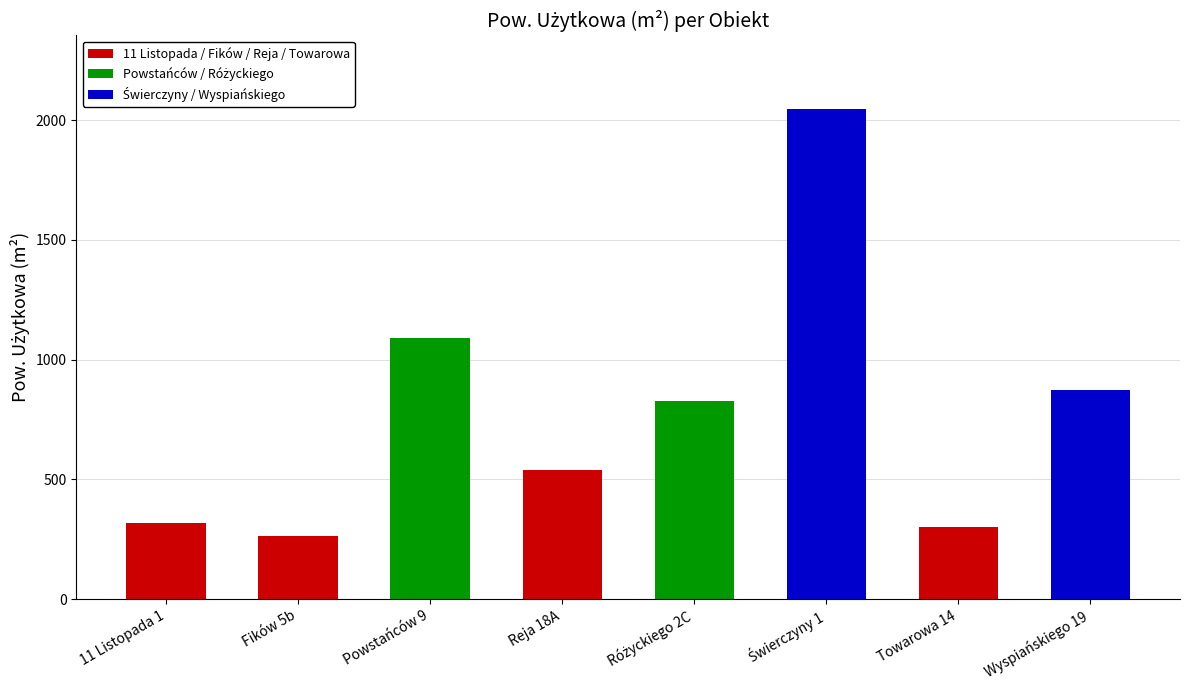

Which category has the lowest value across all series?

Fików 5b